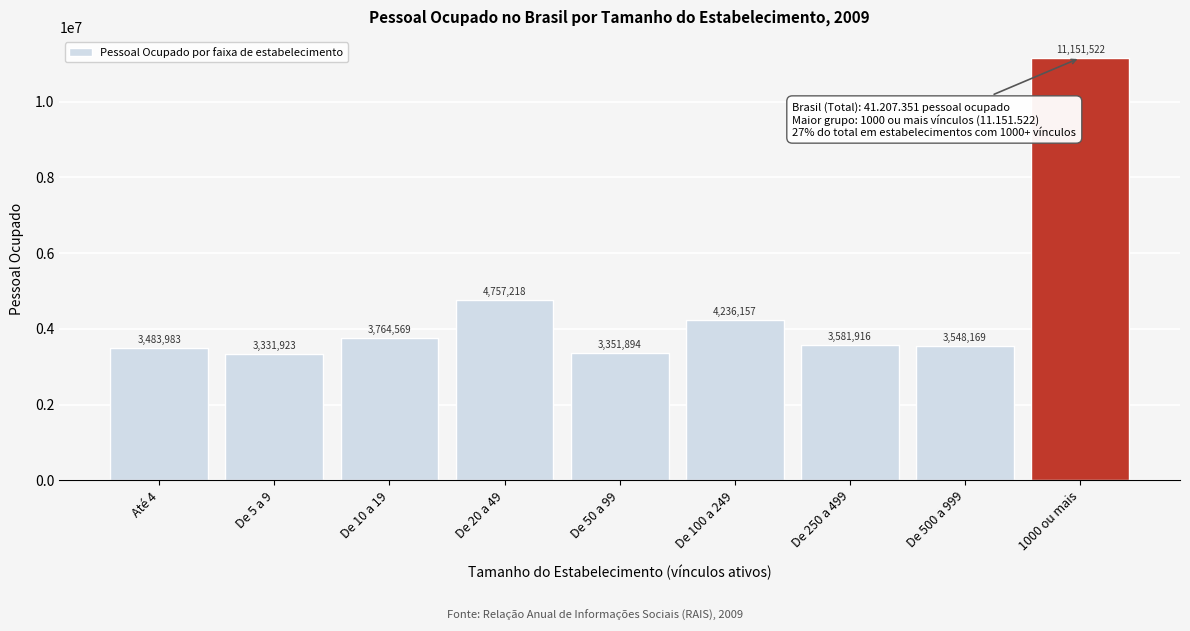

Reading right to left, extract all data points from this chart.

11151522	3548169	3581916	4236157	3351894	4757218	3764569	3331923	3483983